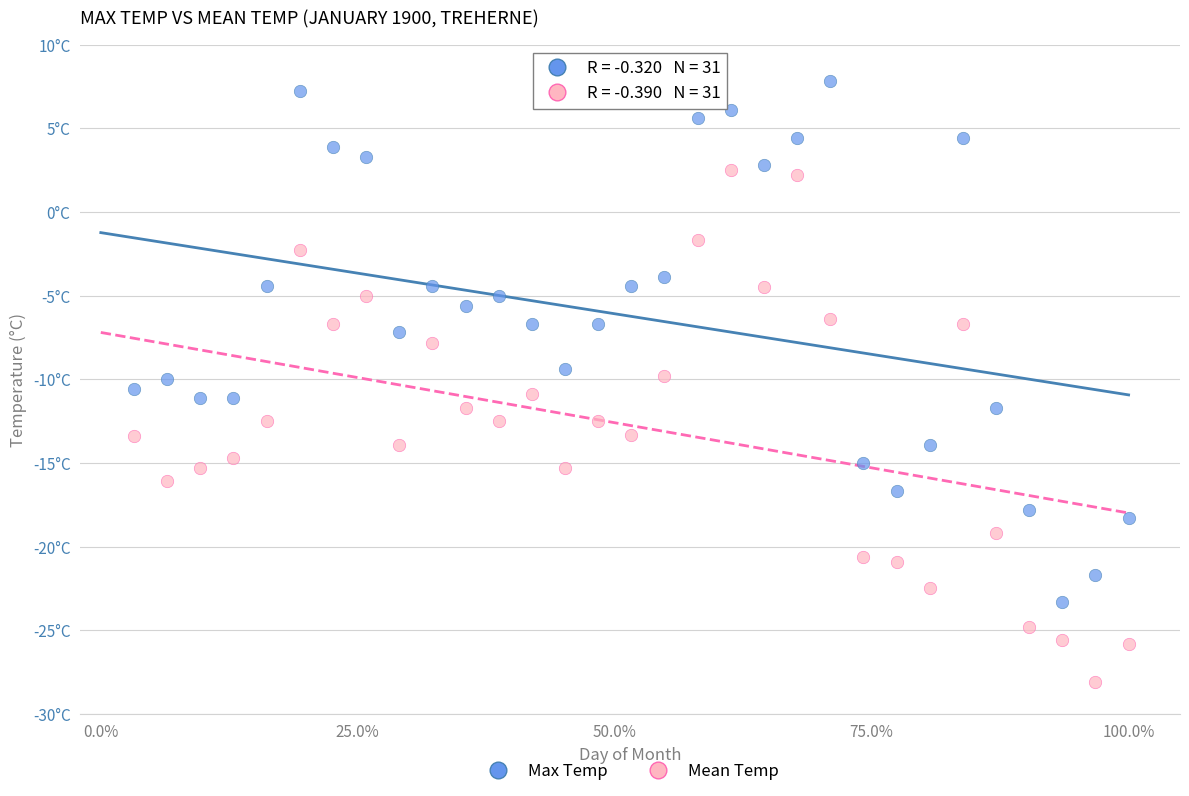

What are all the series names shown in the legend?

Max Temp, Mean Temp